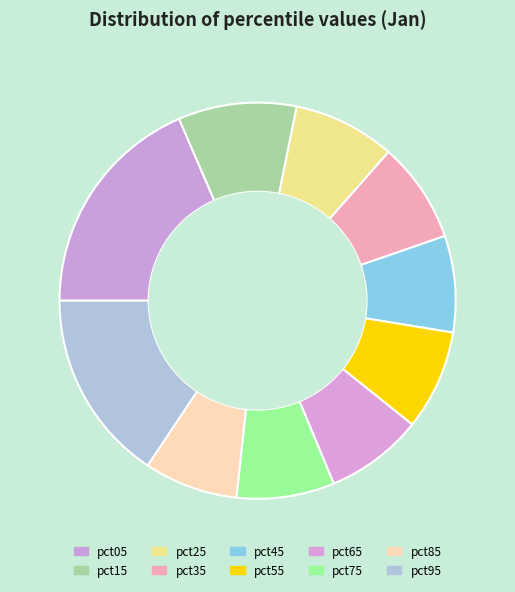

Do pct15 and pct85 together represent more than half of the pie?

No